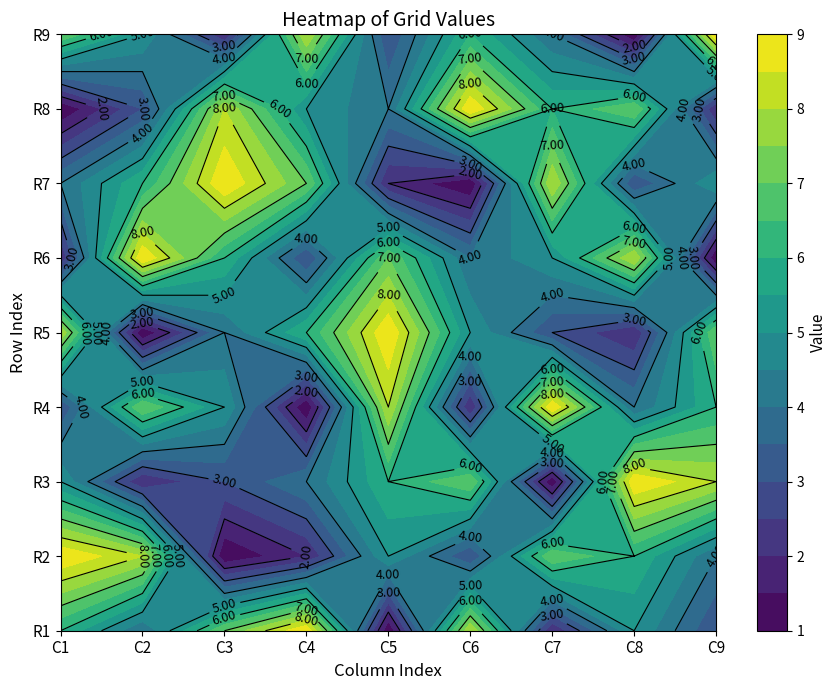

Where does the R3 series first go above 5?

4